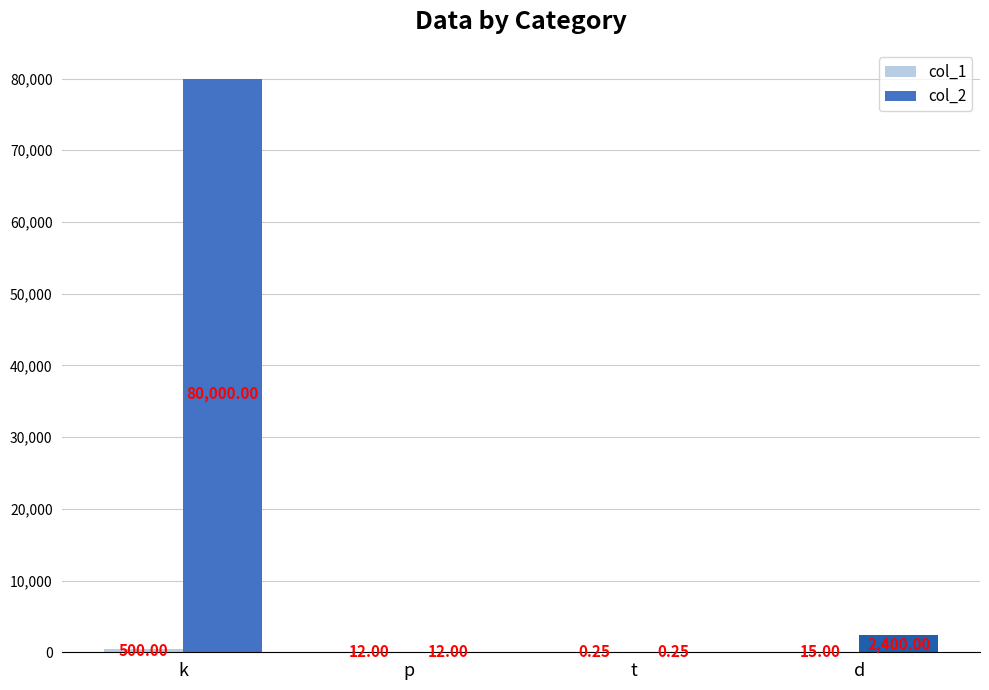

Which category has the highest value in the col_2 series?

k